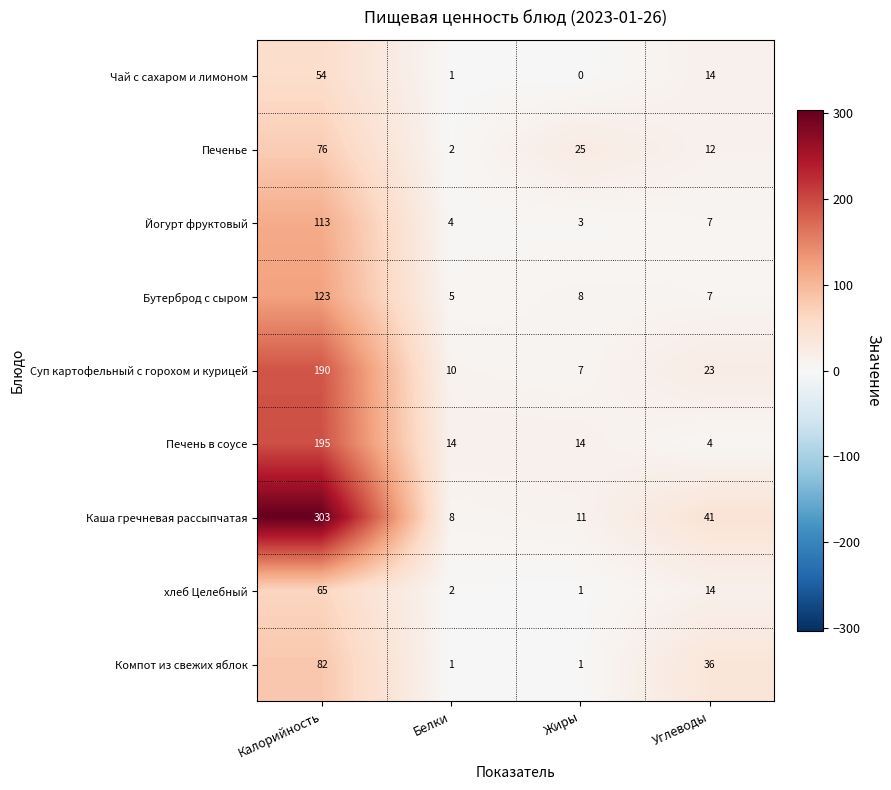

Which category has the lowest value across all series?

Жиры